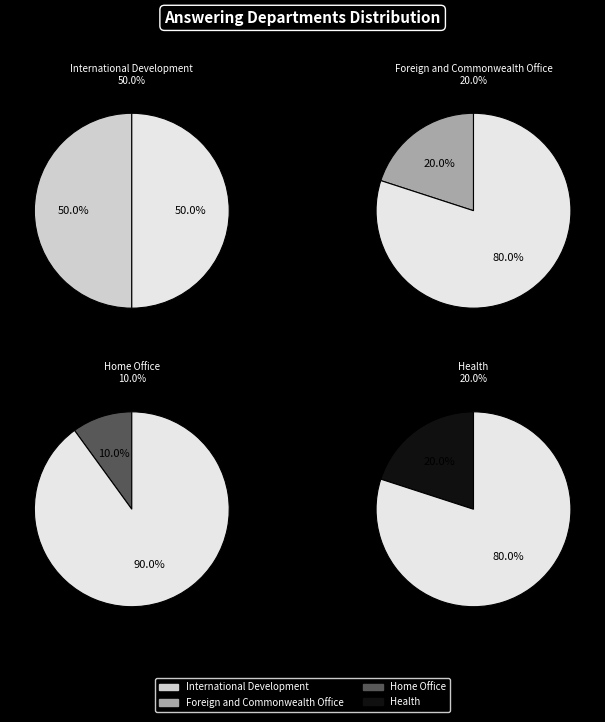

True or false: International Development accounts for 58% of the total.

False